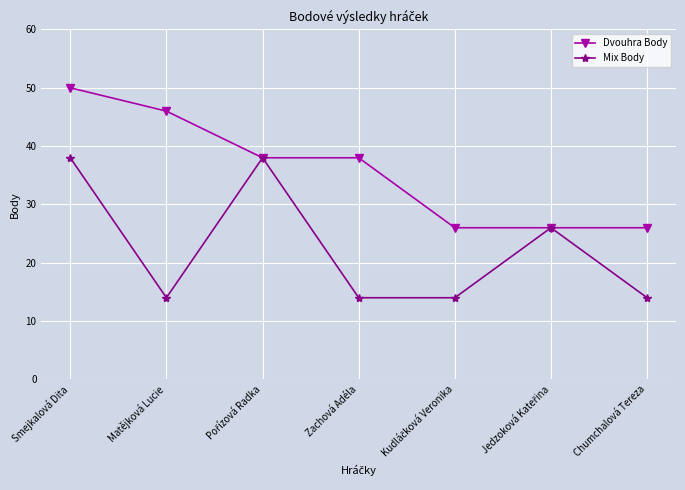

What is the label of the 7th point from the left?

Chumchalová Tereza